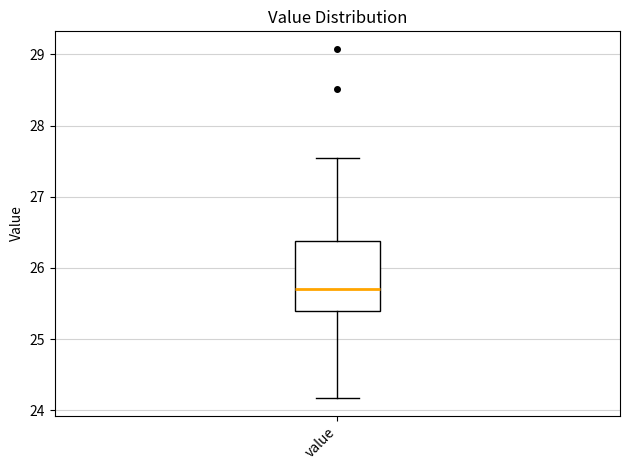

Where is the upper edge of the box for value on the y-axis? The values are not printed on the chart, so give them approximately, as read against the axis.

26.4